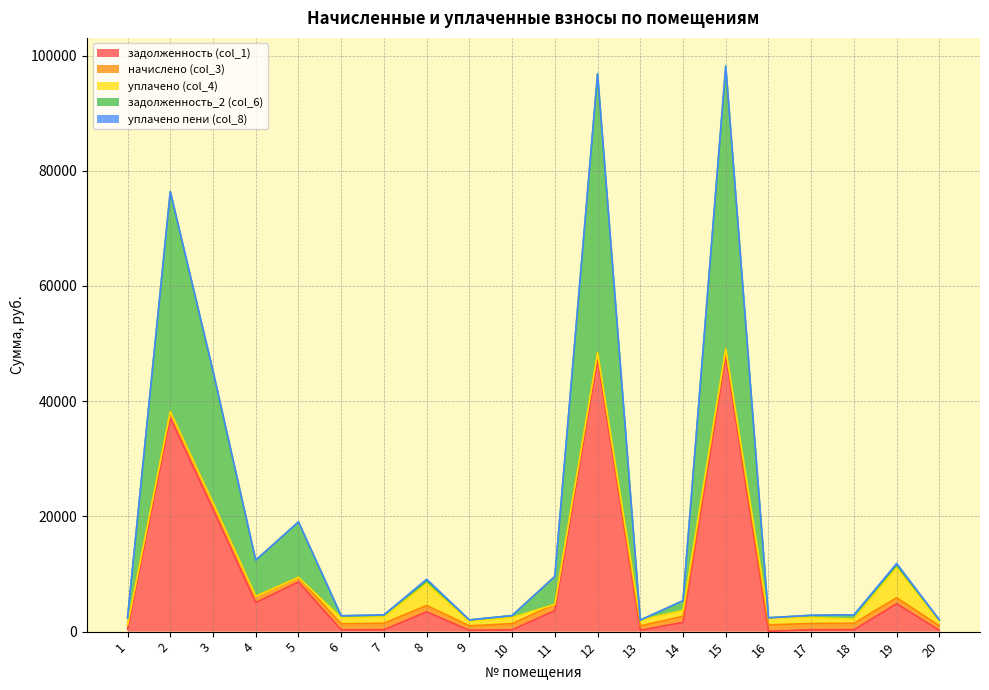

Reading right to left, transcribe all the data shown in this chart.

задолженность (col_1): 20=235.5	19=4845.7	18=336.9	17=328.4	16=70.2	15=47964.4	14=1612.0	13=232.1	12=47318.3	11=3655.3	10=323.1	9=235.2	8=3444.8	7=336.2	6=318.4	5=8633.3	4=5048.1	3=21232.8	2=37121.6	1=413.7
начислено (col_3): 20=783.1	19=1041.5	18=1118.3	17=1090.1	16=1095.2	15=1113.2	14=1059.4	13=770.2	12=1087.6	11=1102.9	10=1072.2	9=780.5	8=1097.8	7=1115.7	6=1056.9	5=783.1	4=1085.0	3=1128.5	2=1069.7	1=780.5
уплачено (col_4): 20=757.0	19=5301.2	18=709.7	17=1055.2	16=1235.6	15=0.0	14=1000.0	13=1002.3	12=0.0	11=0.0	10=1037.9	9=755.5	8=3814.8	7=1080.0	6=1023.0	5=0.0	4=0.0	3=0.0	2=0.0	1=0.0
задолженность_2 (col_6): 20=261.6	19=347.2	18=745.5	17=363.4	16=0.0	15=49077.6	14=1692.0	13=0.0	12=48405.9	11=4816.3	10=357.4	9=260.2	8=470.9	7=371.9	6=352.3	5=9633.0	4=6266.7	3=22860.8	2=38191.3	1=1201.8
уплачено пени (col_8): 20=0.0	19=310.6	18=0.0	17=0.0	16=0.0	15=0.0	14=0.0	13=0.0	12=0.0	11=0.0	10=0.0	9=0.0	8=273.7	7=0.0	6=0.0	5=0.0	4=0.0	3=0.0	2=0.0	1=0.0